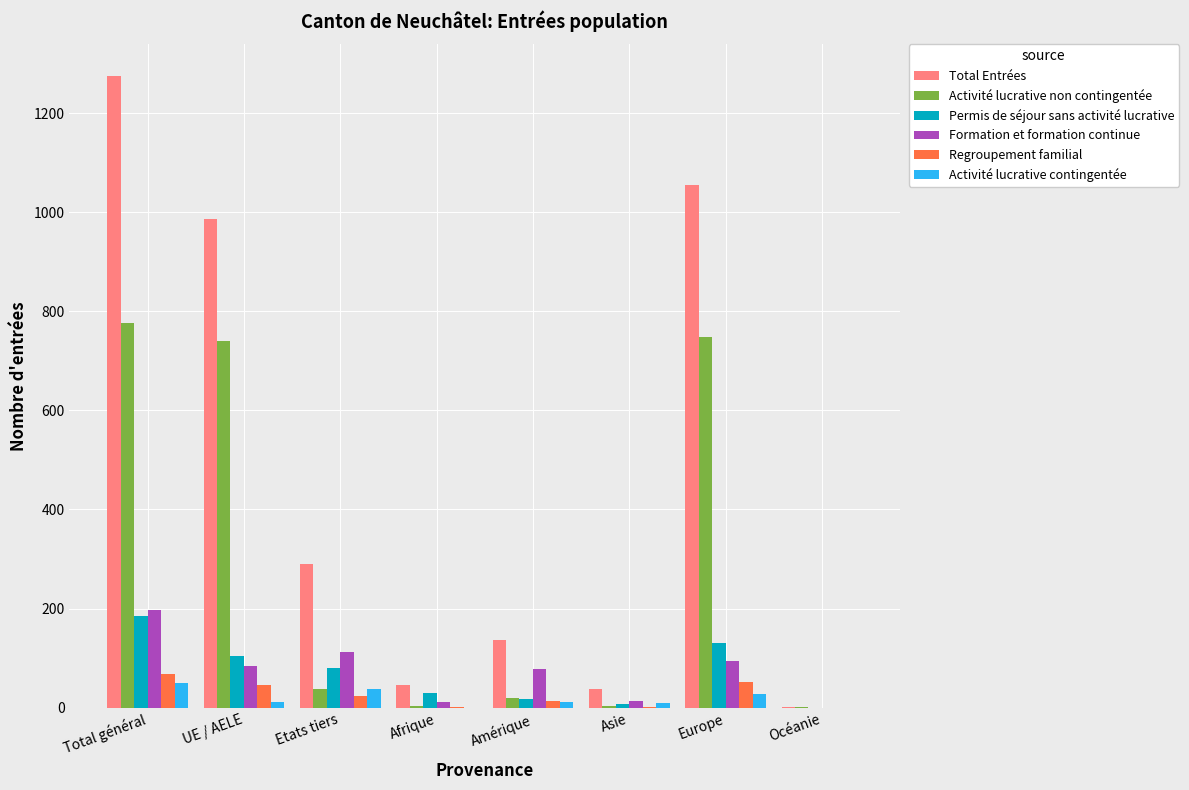

How many distinct data groups are displayed?

6